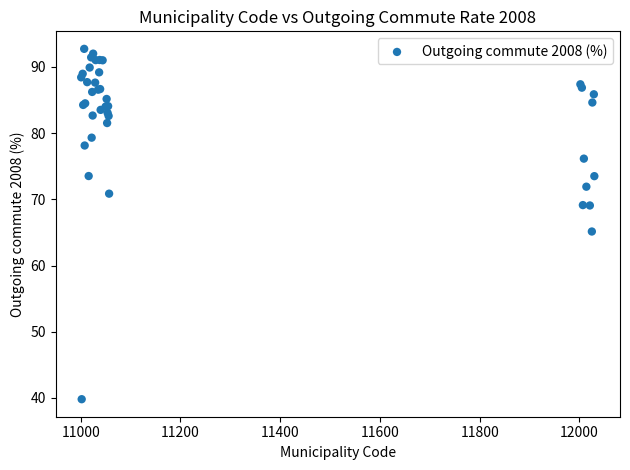

What Y value in the scatter plot is closest to 66?

65.1